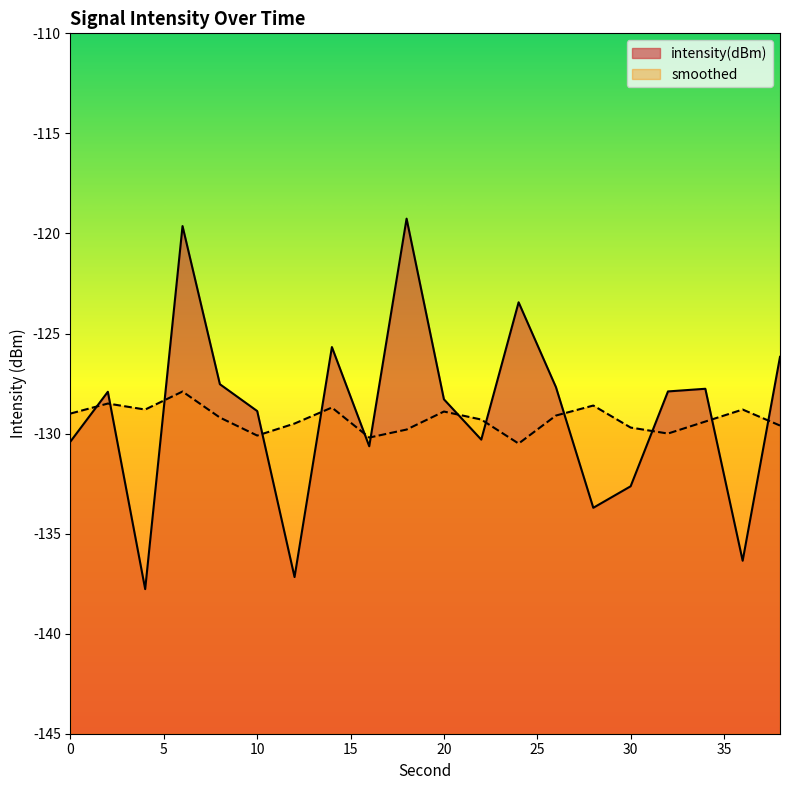

How many data points in smoothed are less than -129?

12